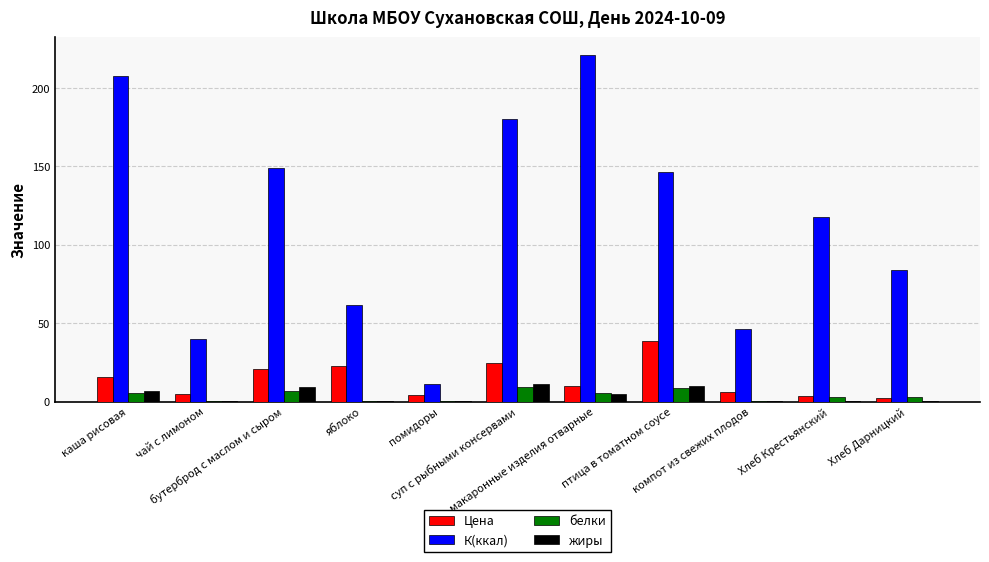

How many groups of bars are there?

11